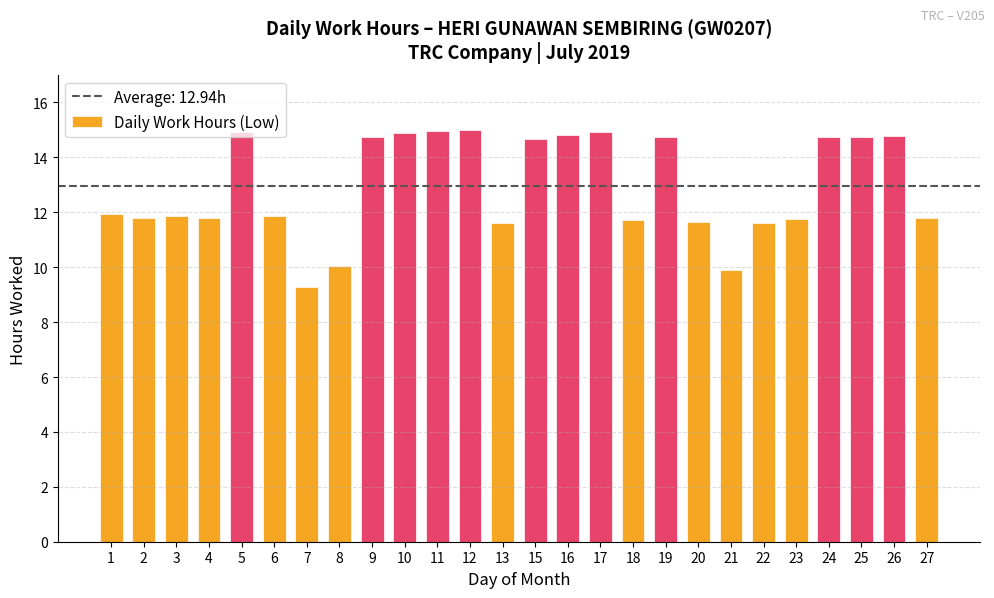

Count the number of categories in the chart.

26